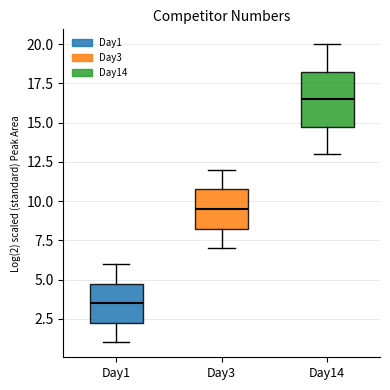

Which box's median line is the lowest?

Day1